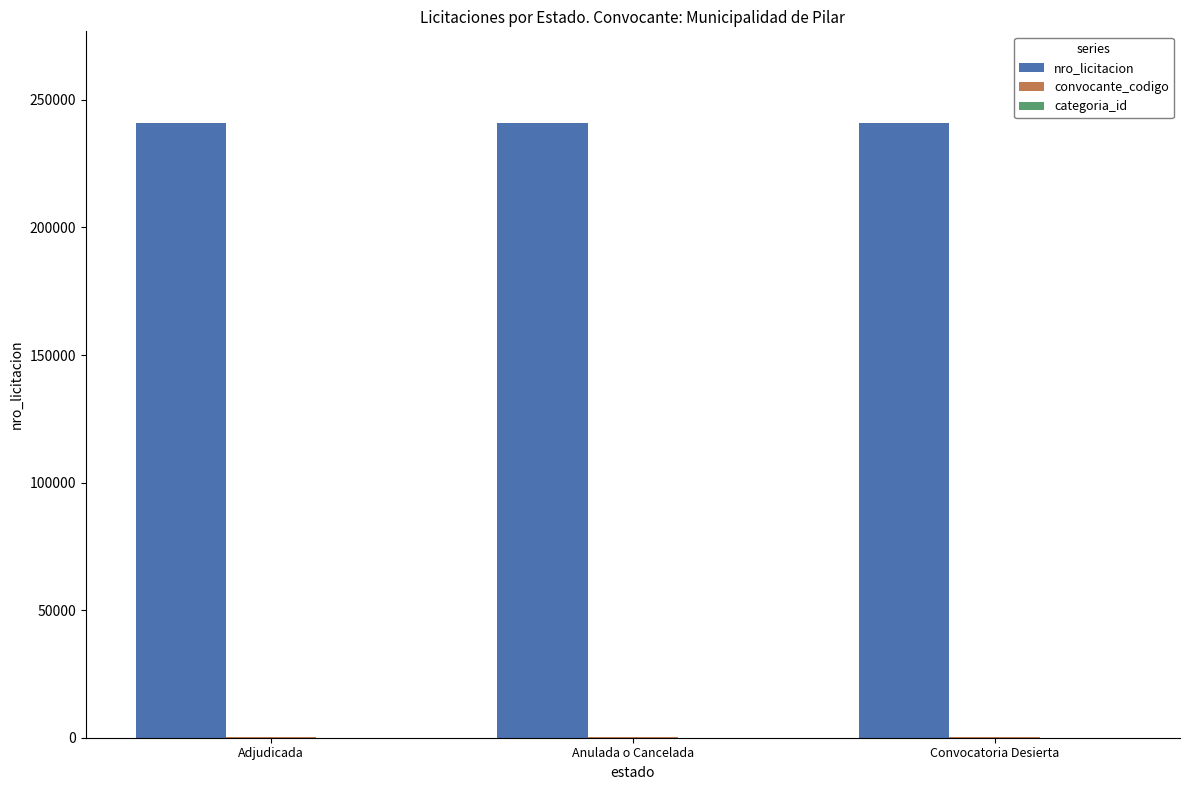

What is the maximum value shown in the chart?

240759